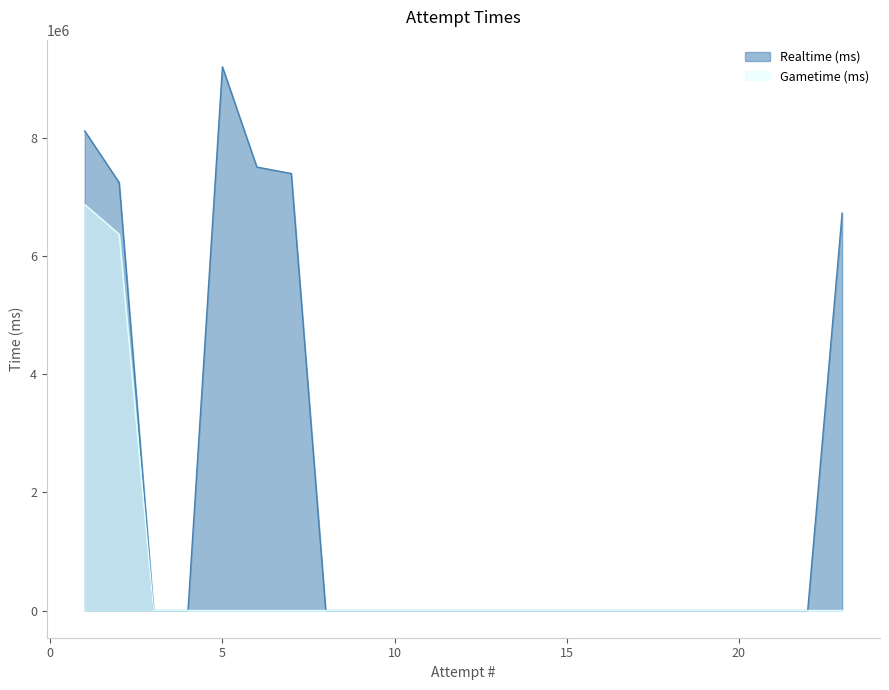

In Realtime (ms), how many points are higher than both neighbors (excluding endpoints)?

1